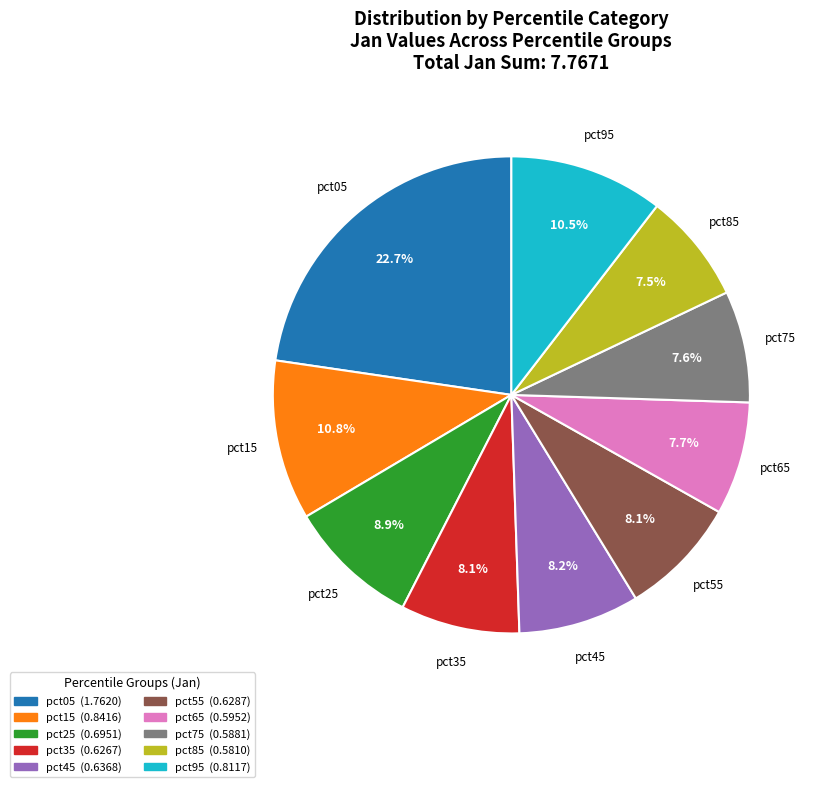

To the nearest percent, what is the average slice percentage?

10%